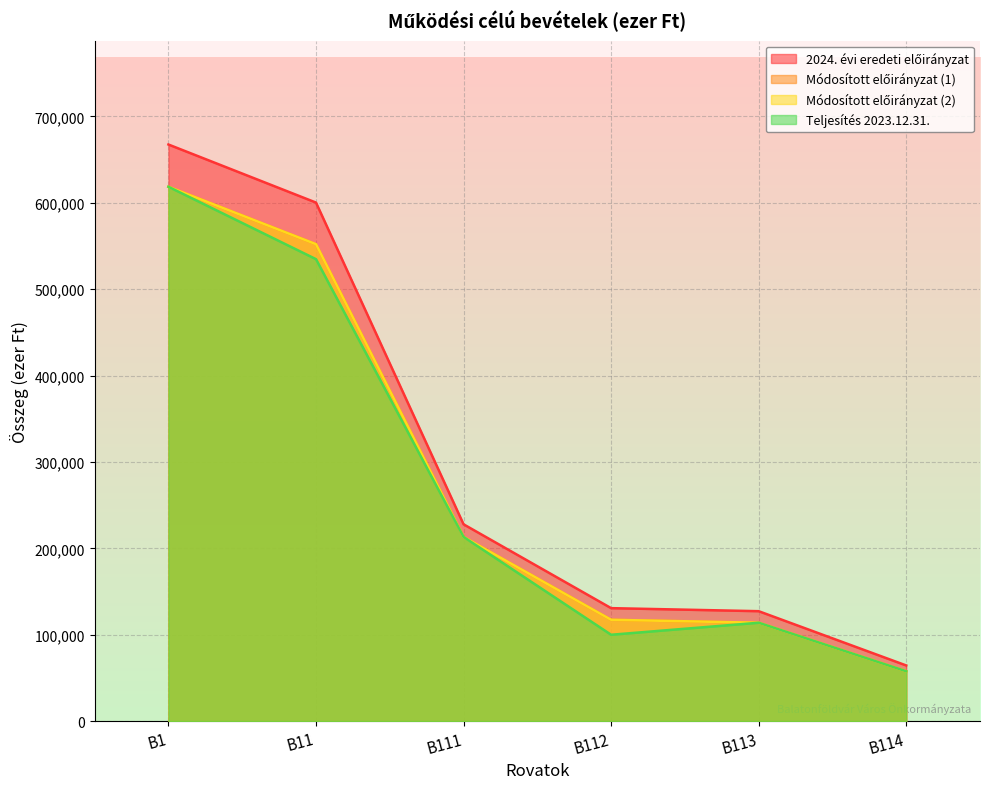

Reading left to right, what are all the values shown in this chart?

2024. évi eredeti előirányzat: 667449	600233	227823	130767	127247	64423
Módosított előirányzat (1): 618537	552075	213220	117304	113877	57701
Módosított előirányzat (2): 618537	552075	213220	117304	113877	57701
Teljesítés 2023.12.31.: 618537	534742	213220	99971	113877	57701